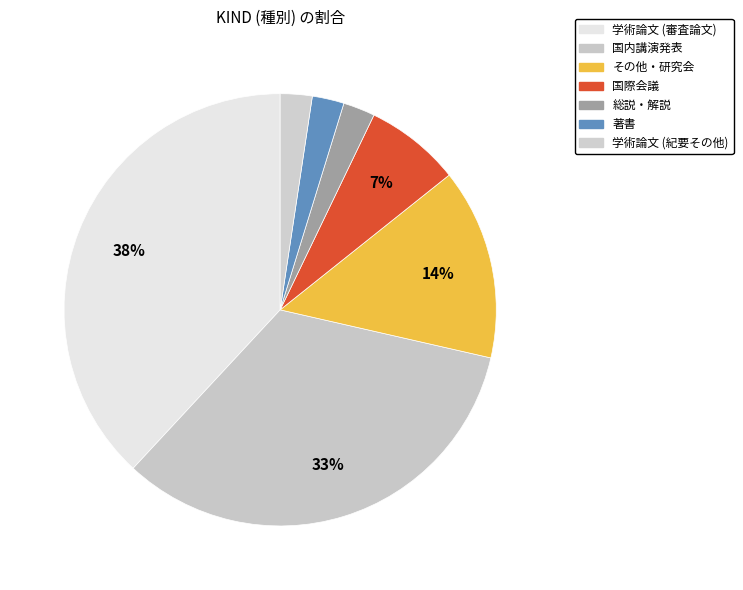

Does 学術論文 (審査論文) account for over 50% of the chart?

No